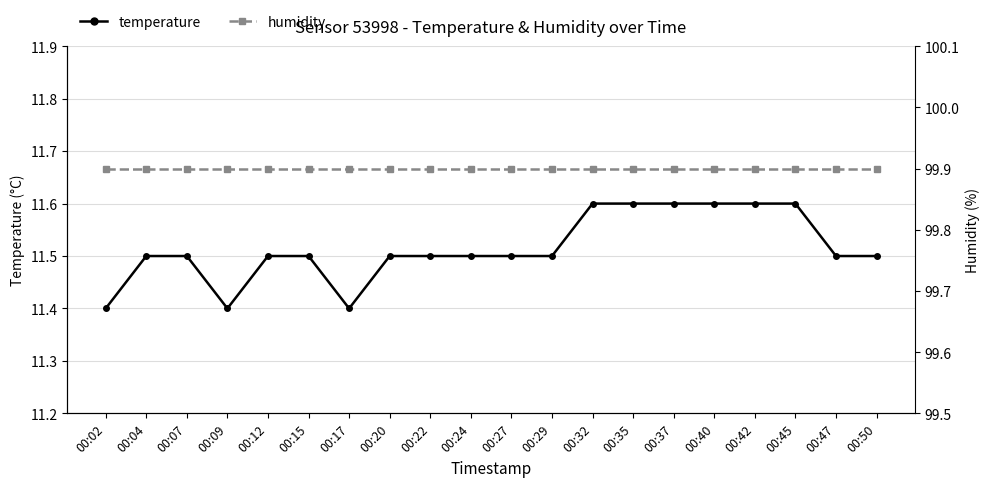

What is the difference between the highest and lowest values at 00:02?

88.5